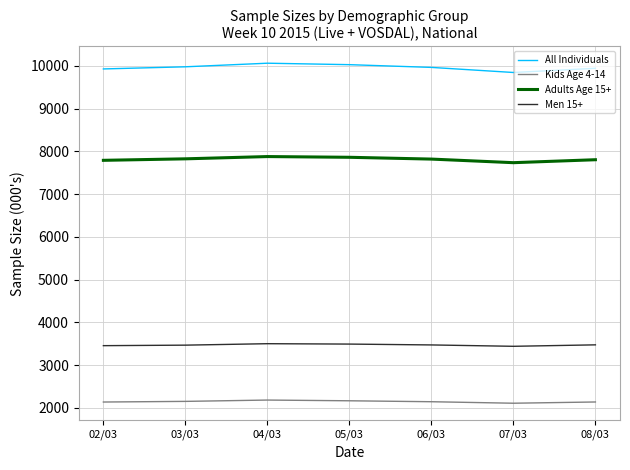

True or false: Kids Age 4-14 and Adults Age 15+ cross at least once.

False